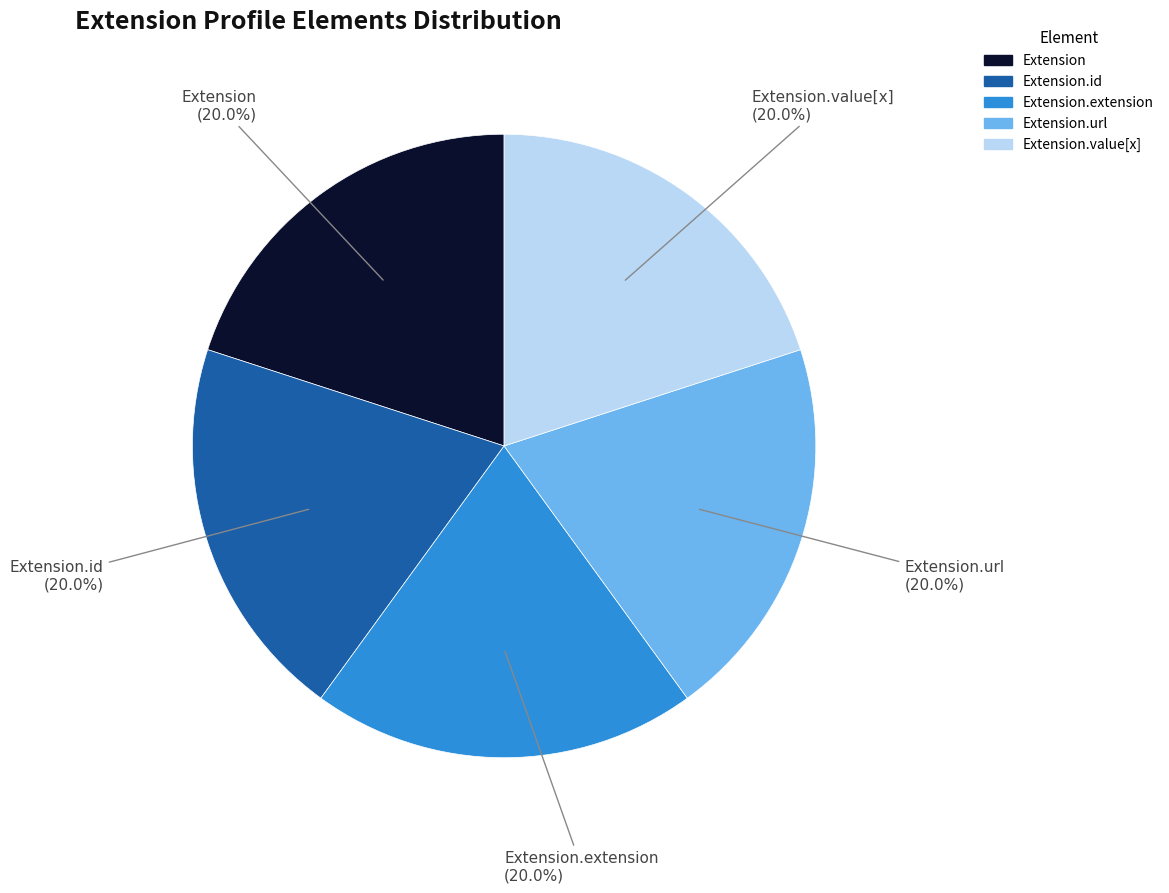

Is there any slice that represents more than half of the pie?

No